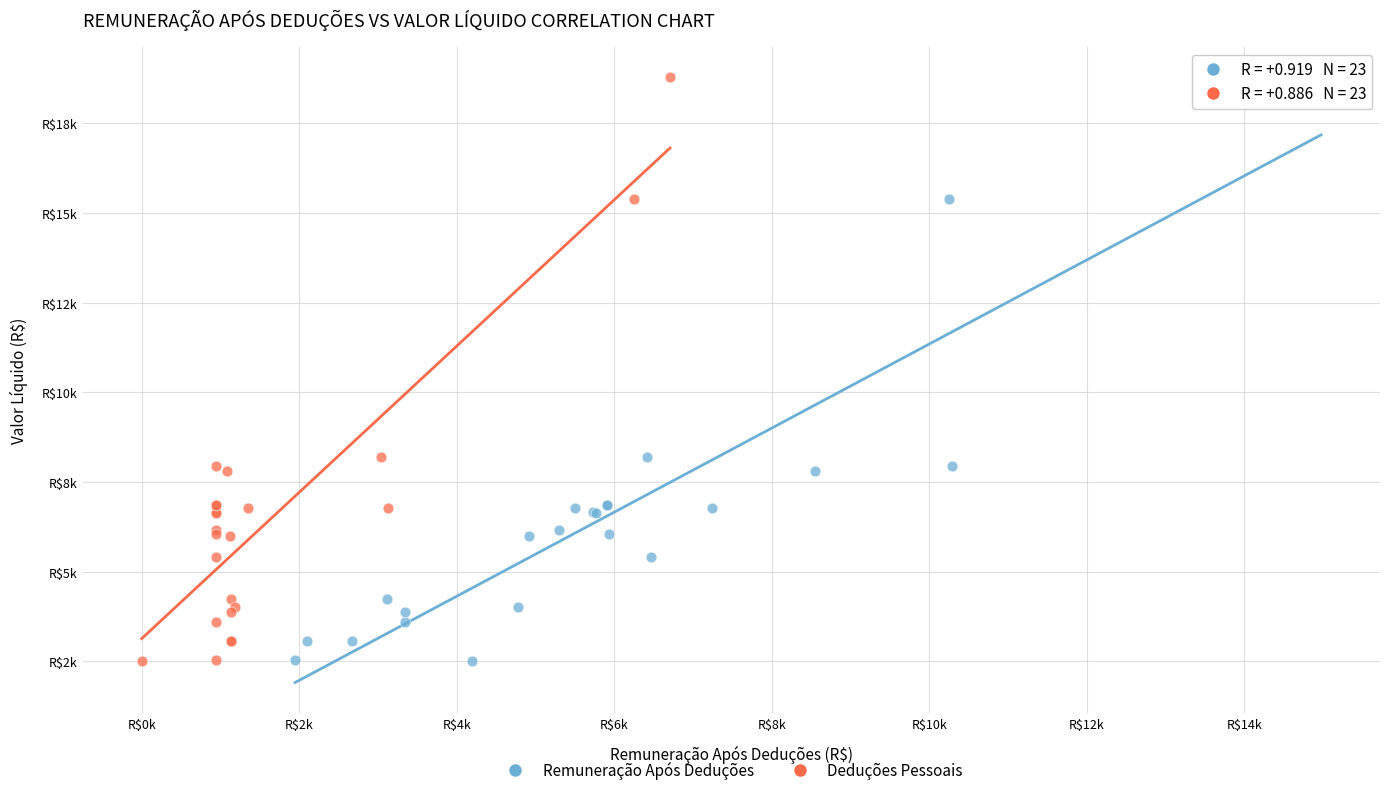

What are all the series names shown in the legend?

Remuneração Após Deduções, Deduções Pessoais